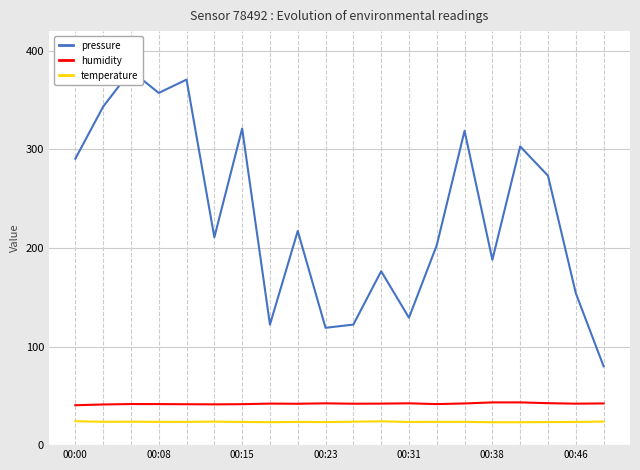

Read the pressure value at 12.

129.3